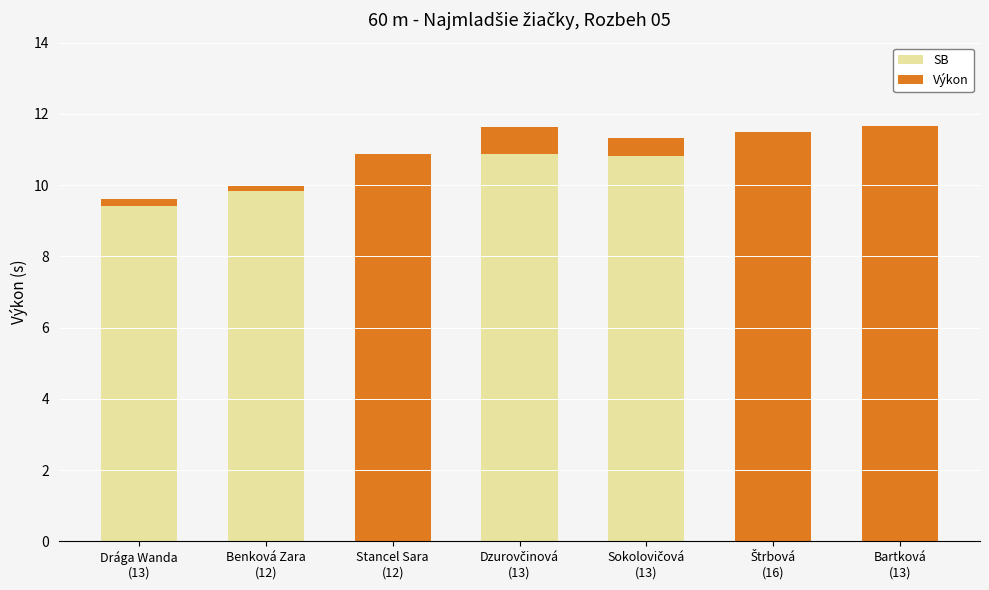

The value of Výkon at Benková Zara
(12) is 0.0. True or false?

False